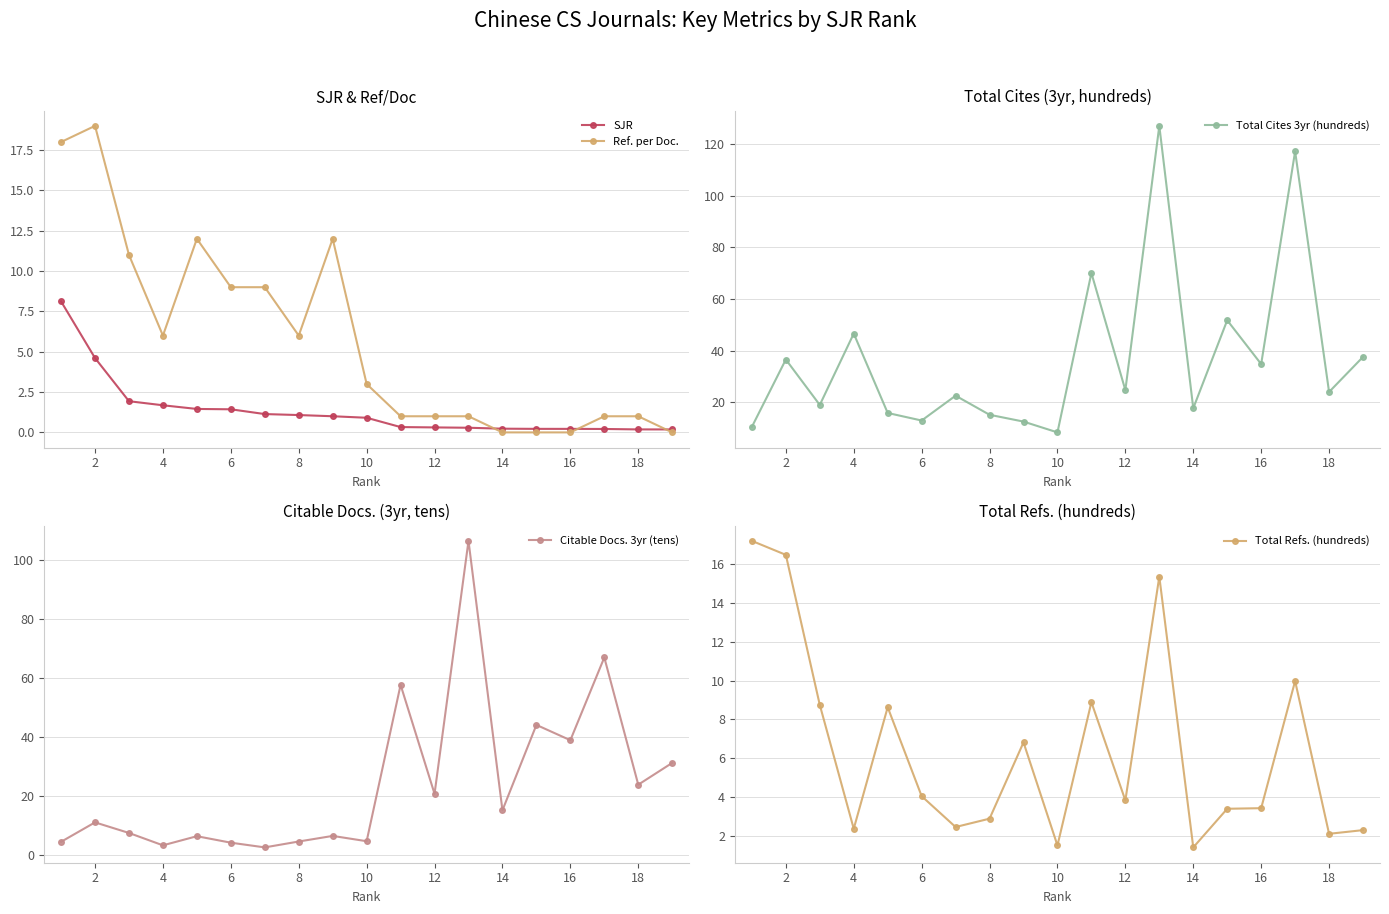

Which series ends up on top after the final intersection of SJR and Citable Docs. 3yr (tens)?

Citable Docs. 3yr (tens)